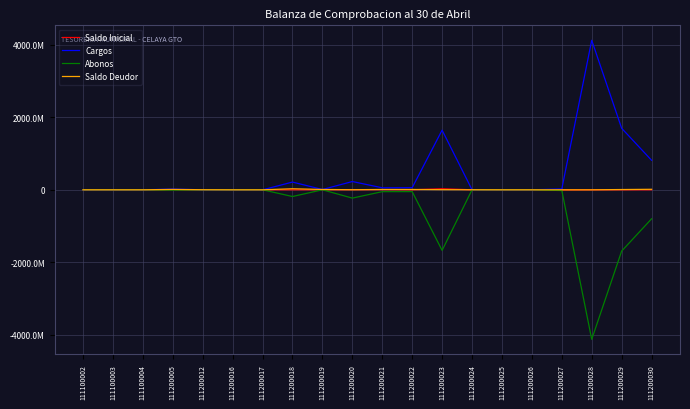

What is the lowest value of the Saldo Inicial series?

-3300313.4